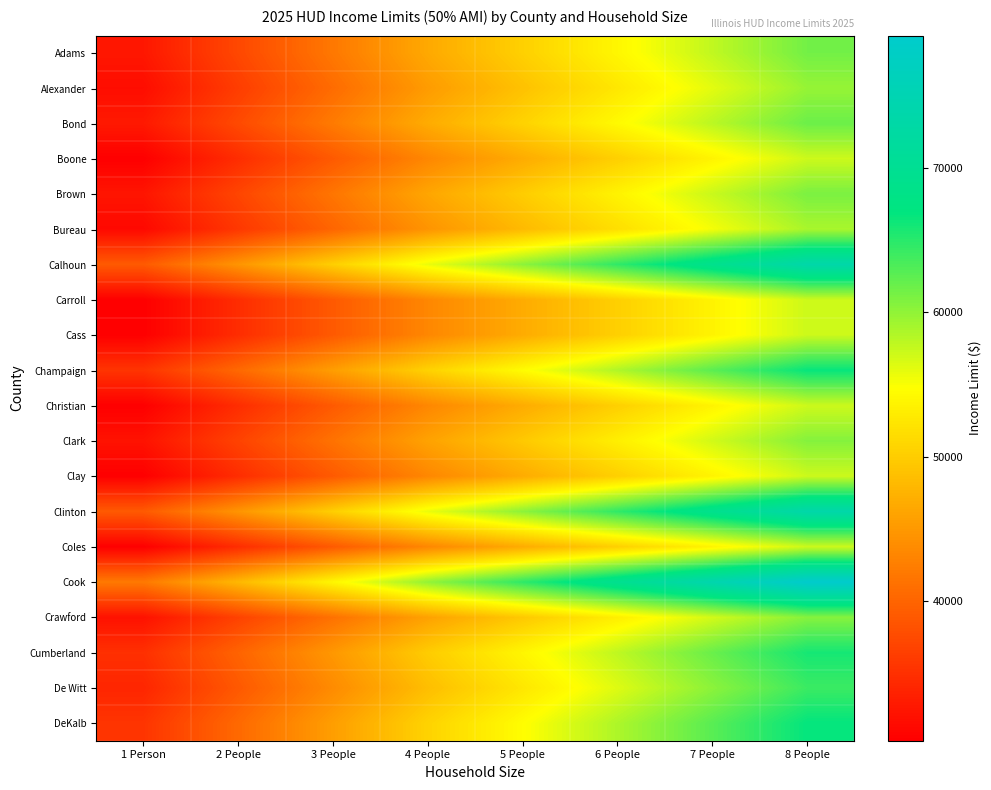

At how many categories does at least one series exceed 42736?

7